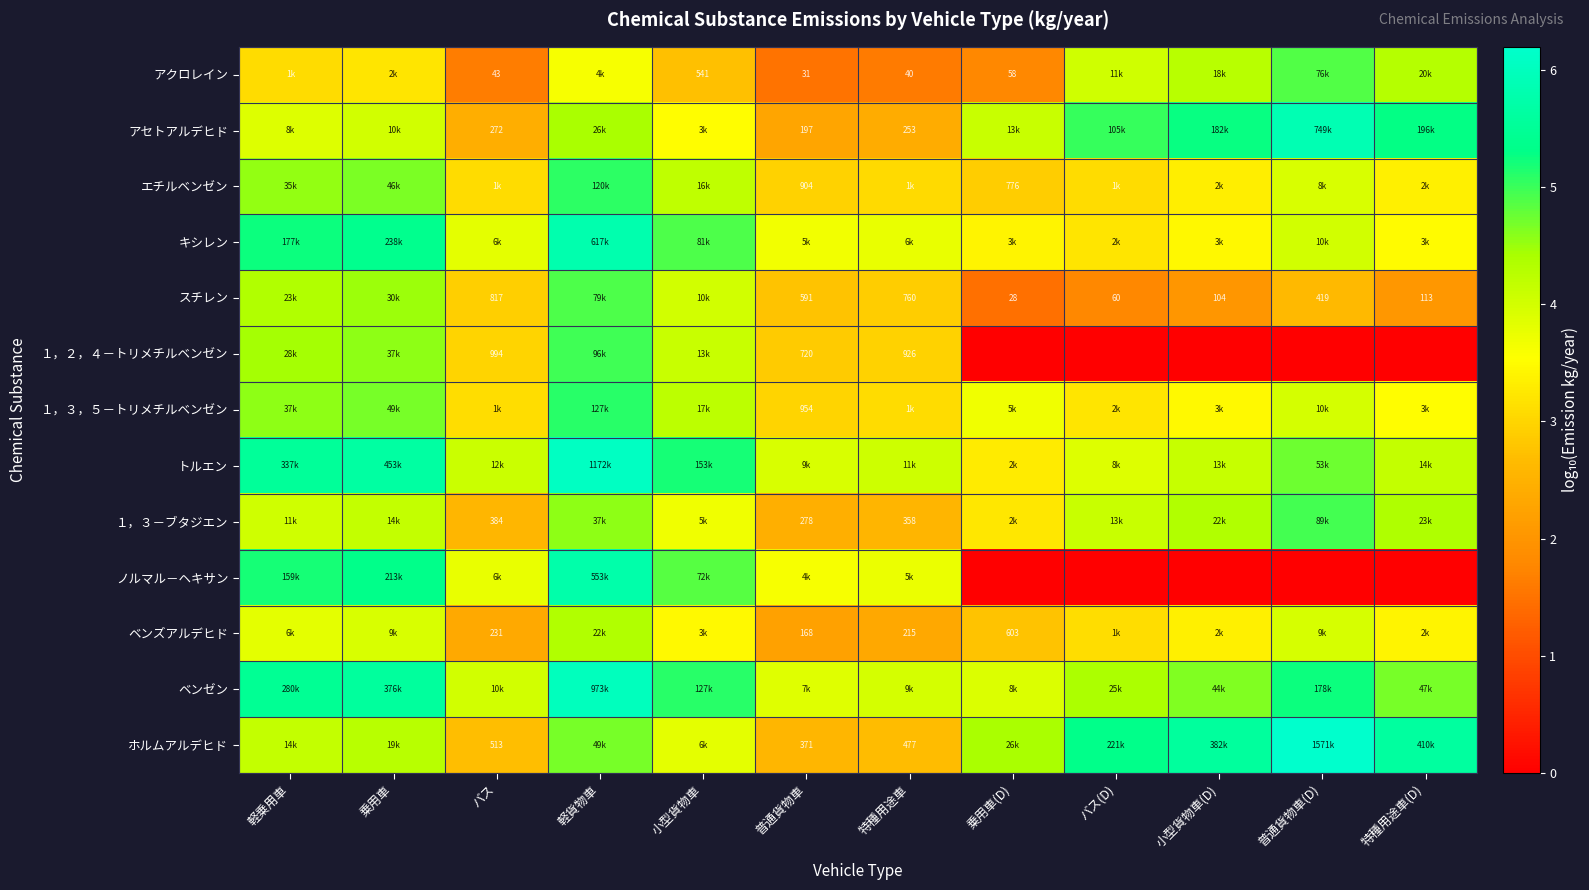

At which category is the sum across all series the highest?

軽貨物車